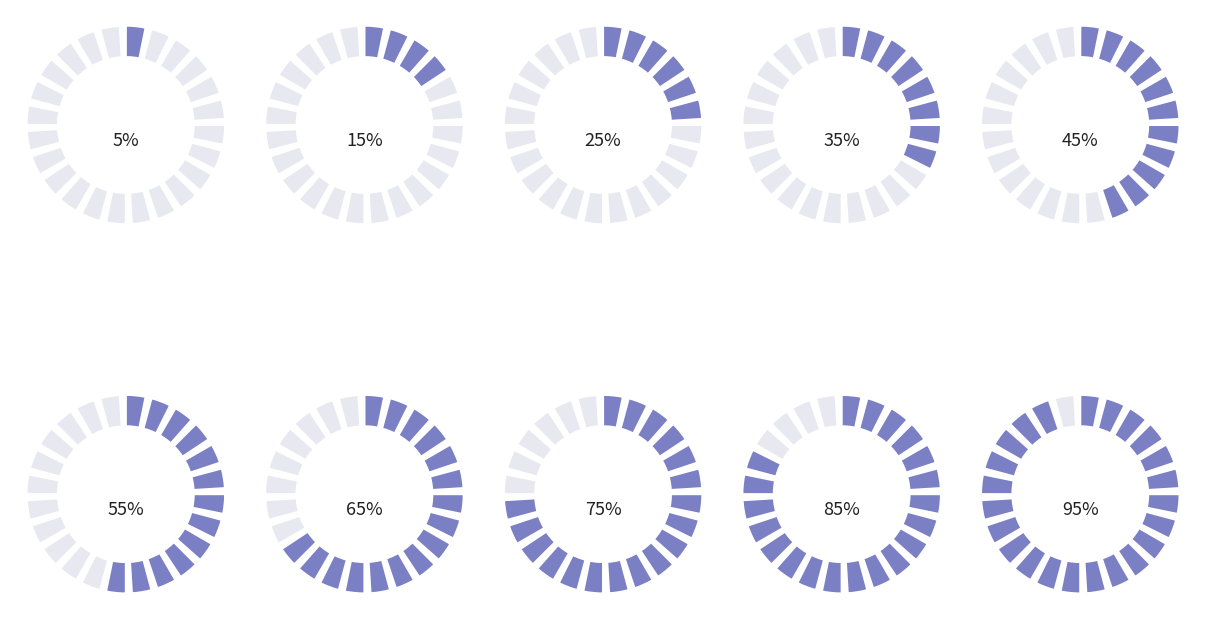

Is there any slice that represents more than half of the pie?

No